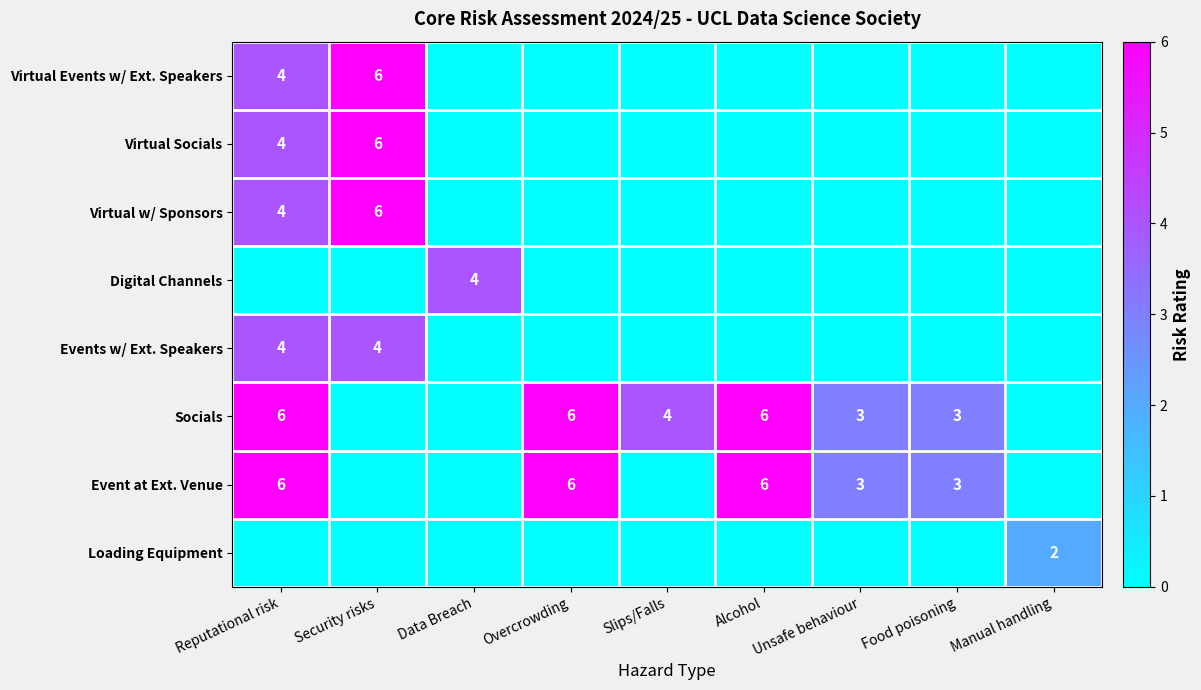

The value of Event at Ext. Venue at Overcrowding is 6. True or false?

True